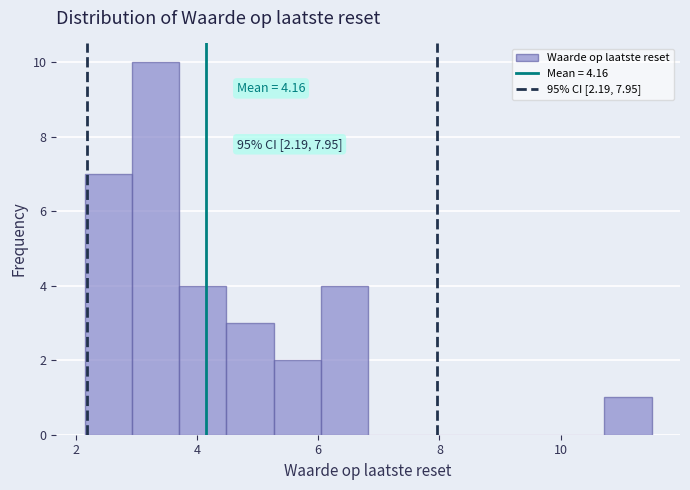

Read against the x-axis, roughly where is the centre of the tallest bar?

3.4